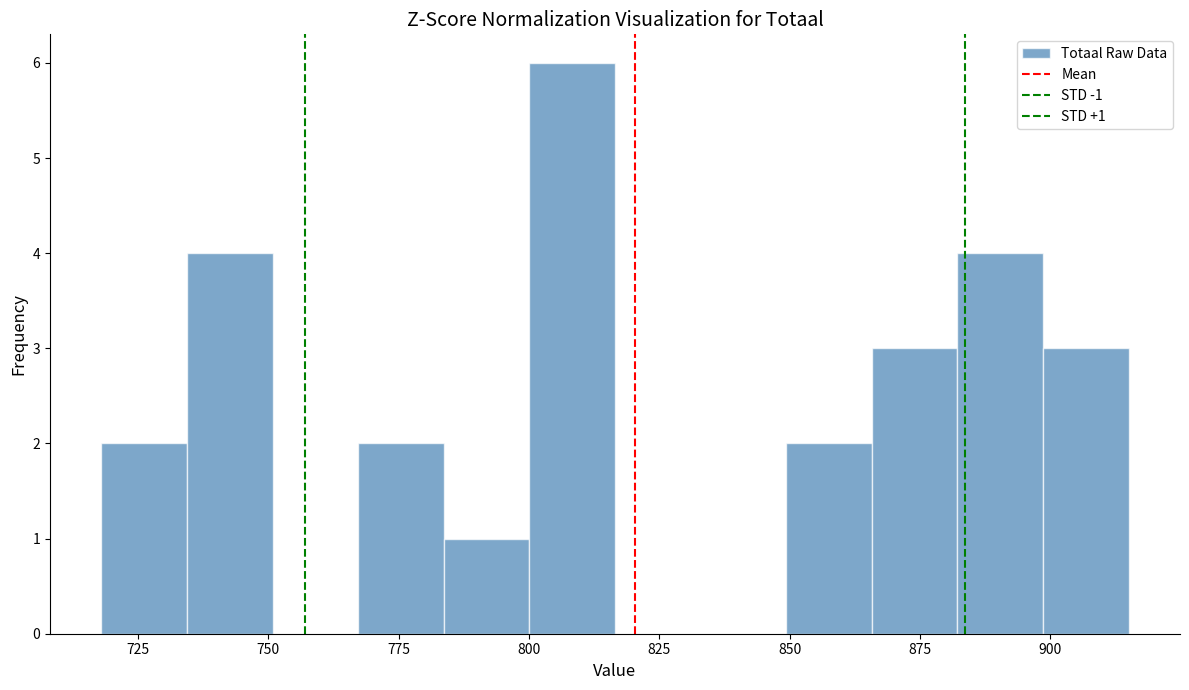

Around what value on the x-axis is the tallest bar? Give the approximate position of its centre, as read against the axis.

810